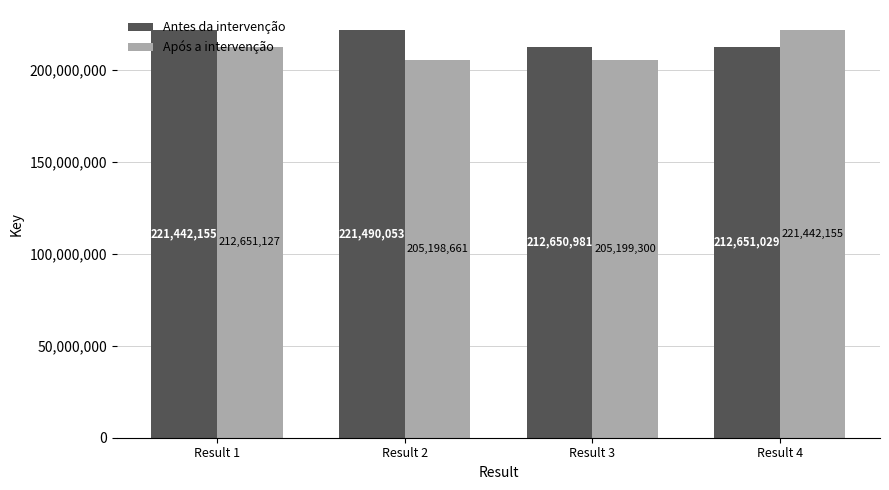

Which series has the widest spread of values?

Após a intervenção